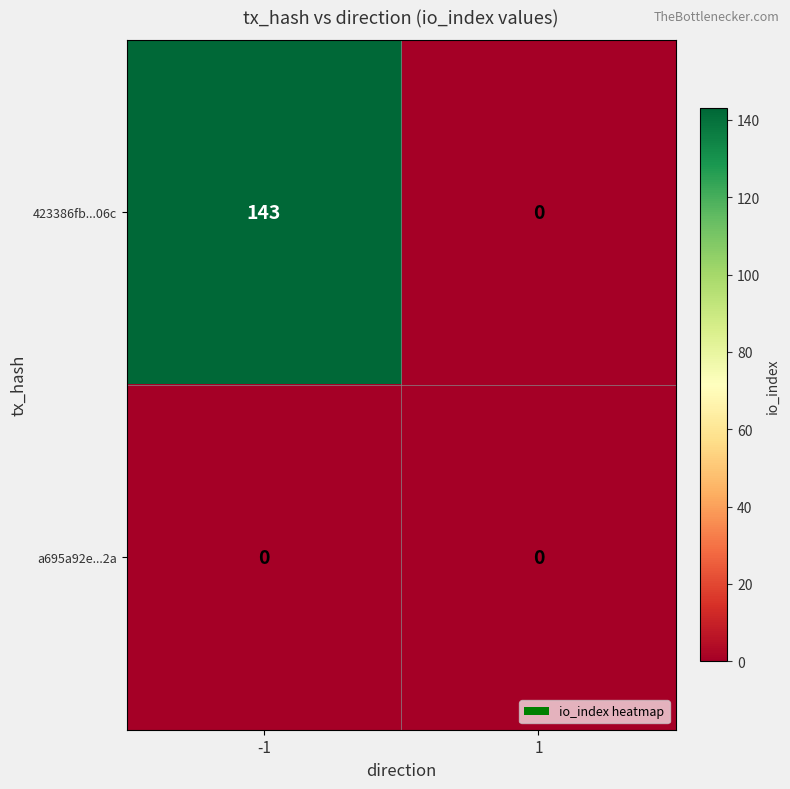

What is the maximum value for 423386fb...06c?

143